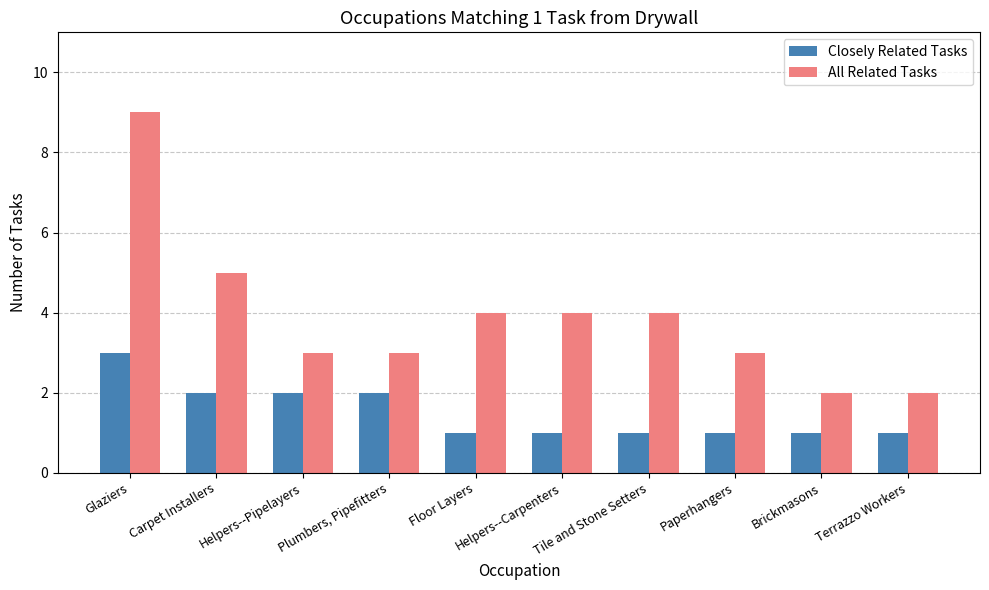

What are all the series names shown in the legend?

Closely Related Tasks, All Related Tasks